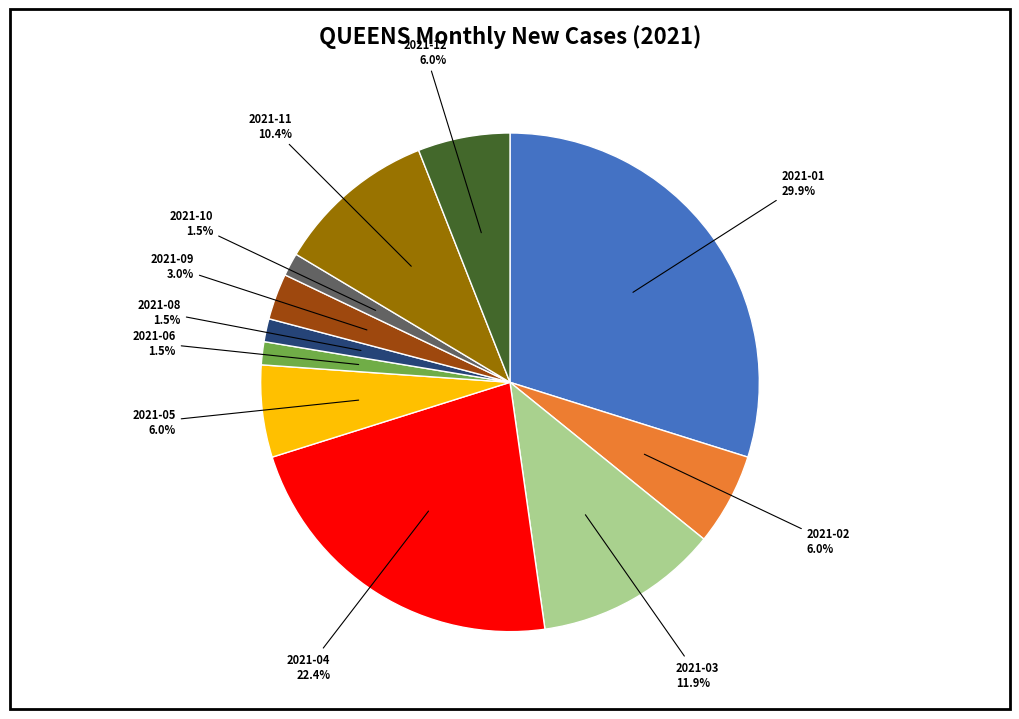

Does any single category account for the majority?

No